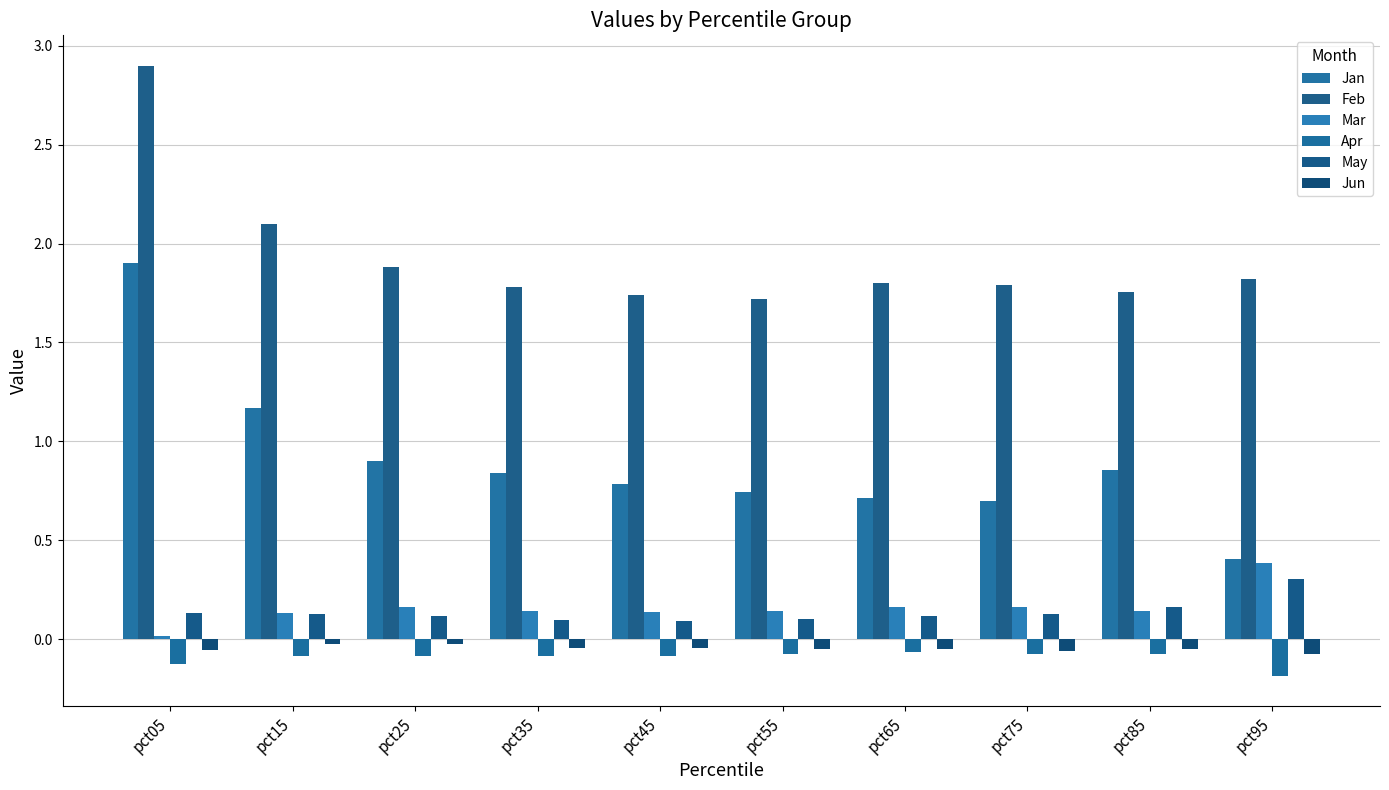

At which label is Mar closest to 0?

pct05